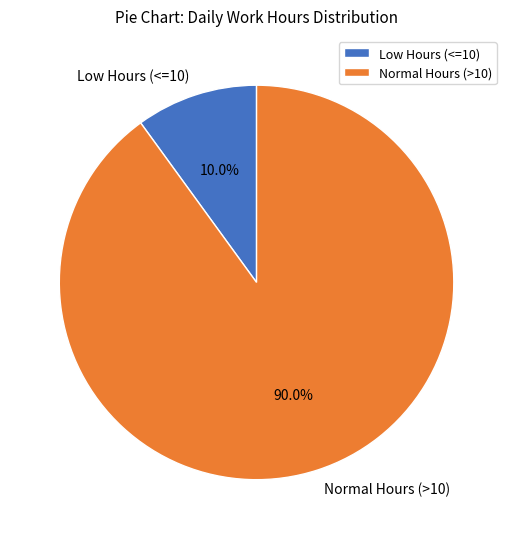

What is the largest slice in the pie chart?

Normal Hours (>10)